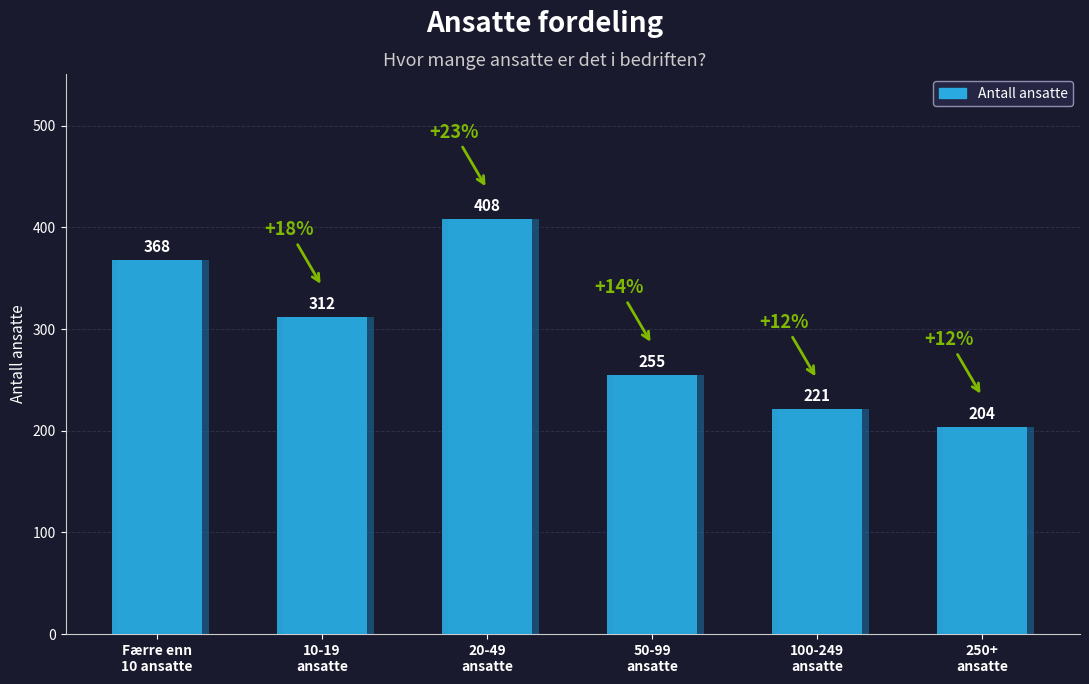

Does the chart contain any negative values?

No